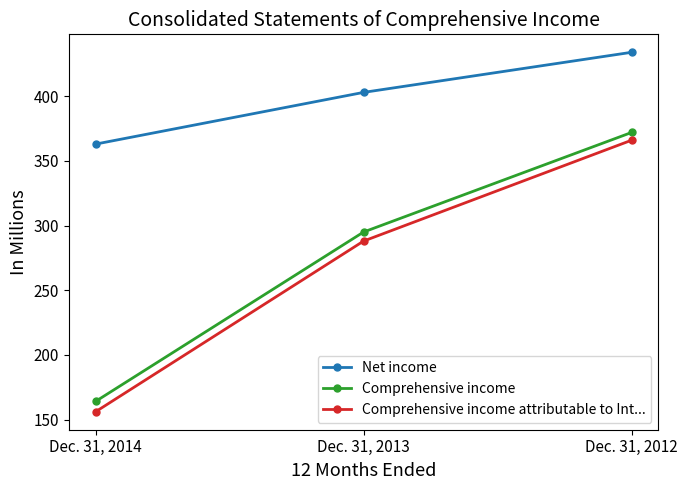

The Comprehensive income series shows 372 at Dec. 31, 2012. True or false?

True